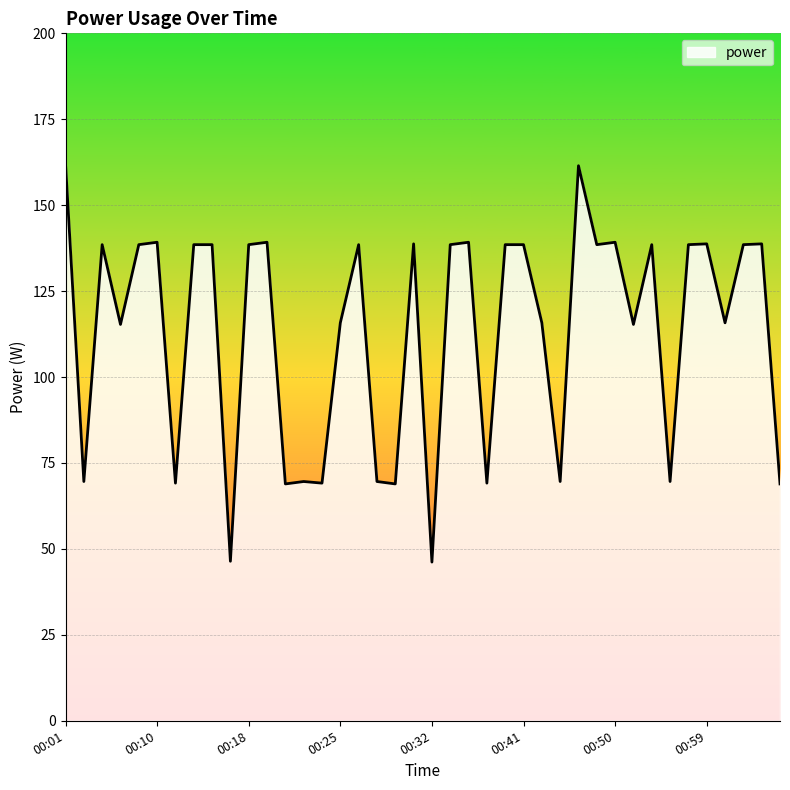

What is the difference between the maximum and minimum values?

115.8